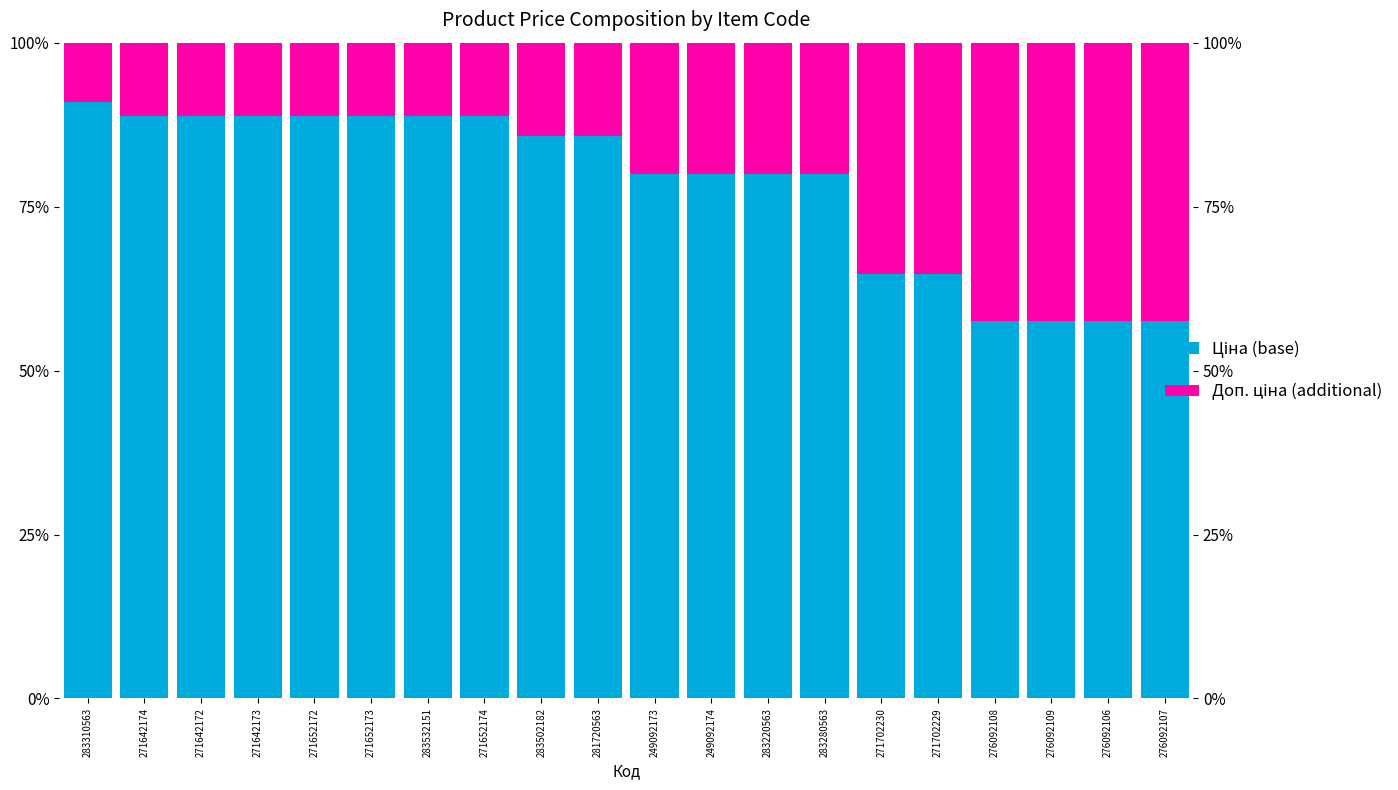

What is the difference between the maximum and minimum values in the Ціна (base) series?

33.4